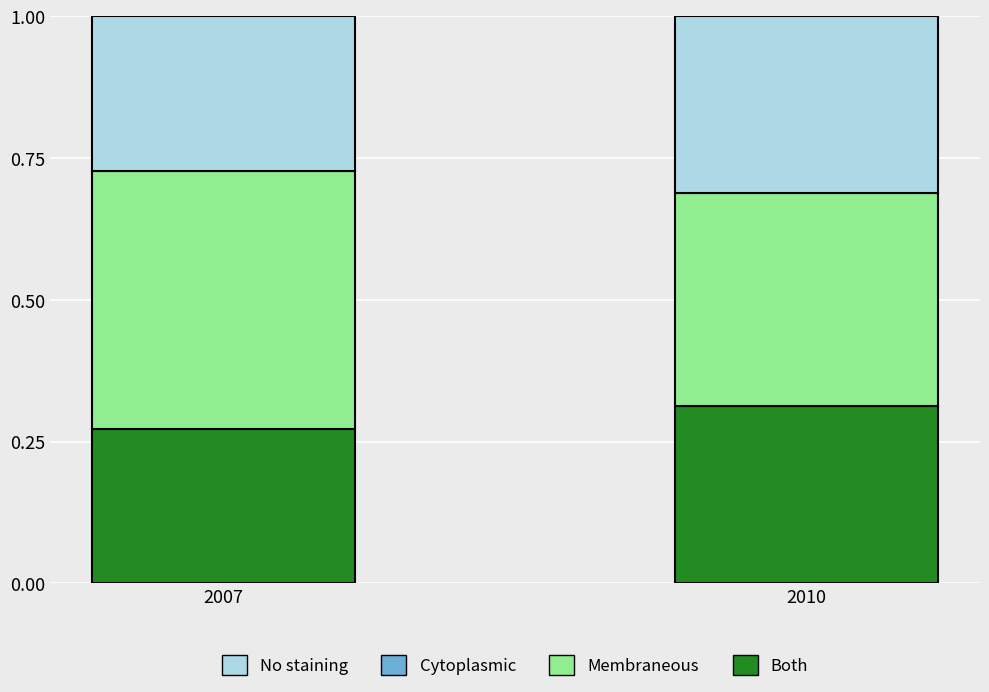

At which label is Both closest to 0?

2007